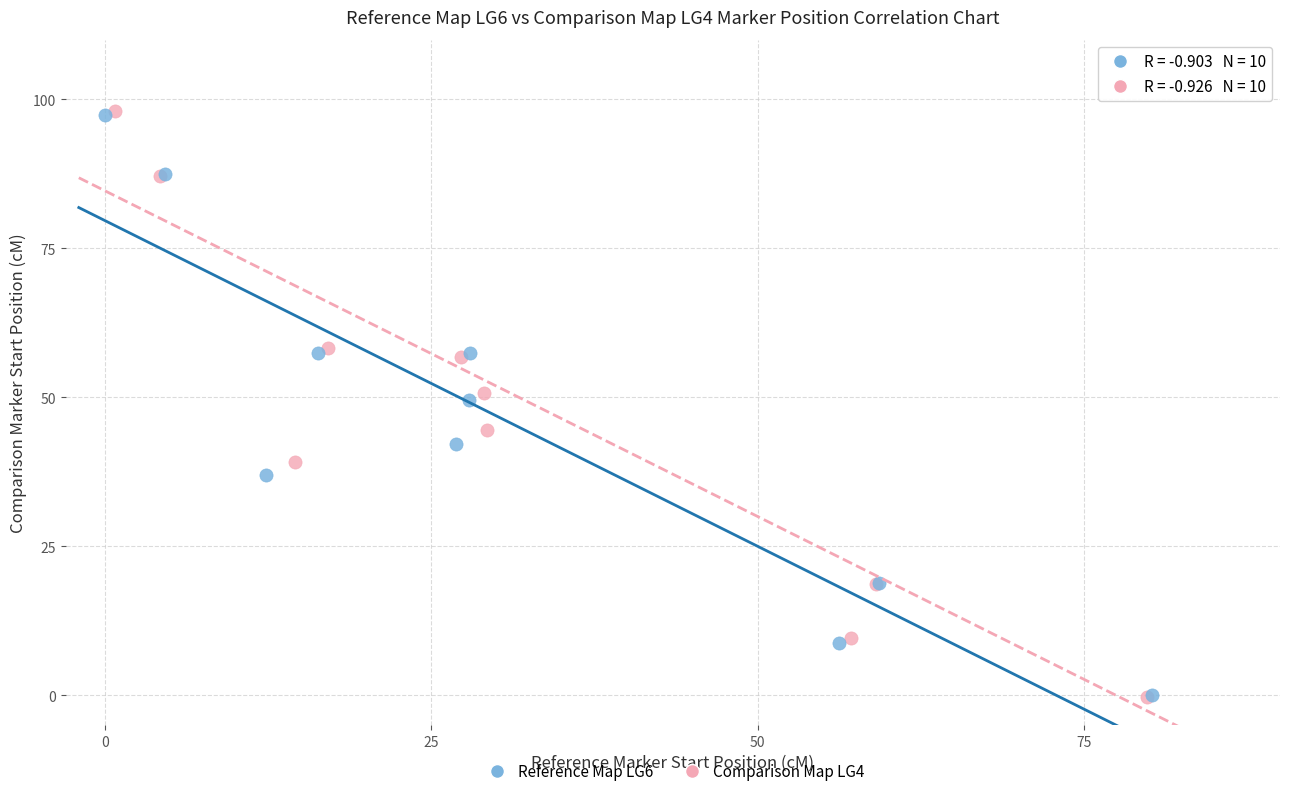

Which series has the largest Y range (max minus min)?

Comparison Map LG4